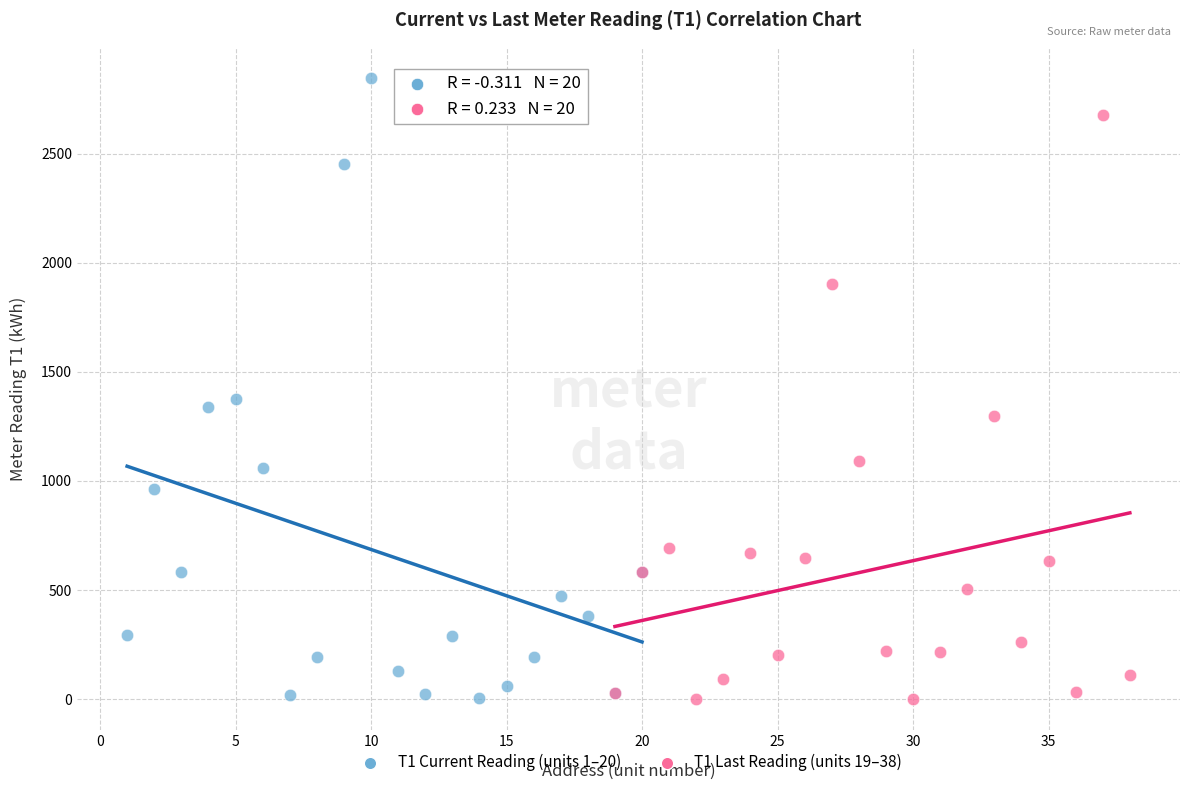

Which series reaches the maximum Y coordinate?

T1 Current Reading (units 1–20)